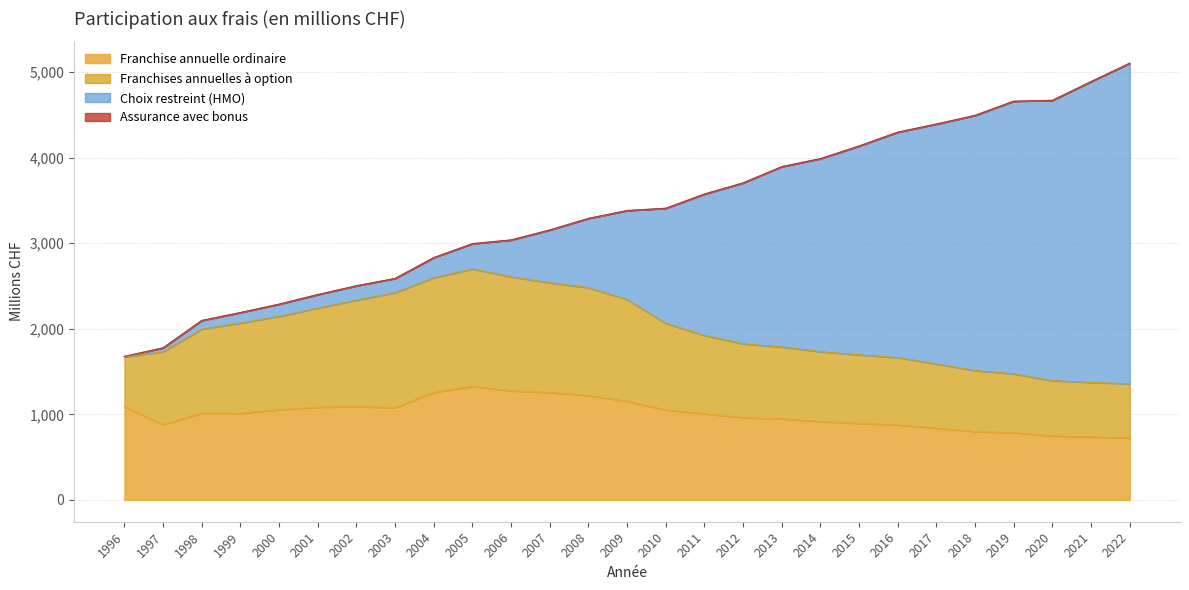

True or false: Franchises annuelles à option has a value of 2368.2 at 1997.

False